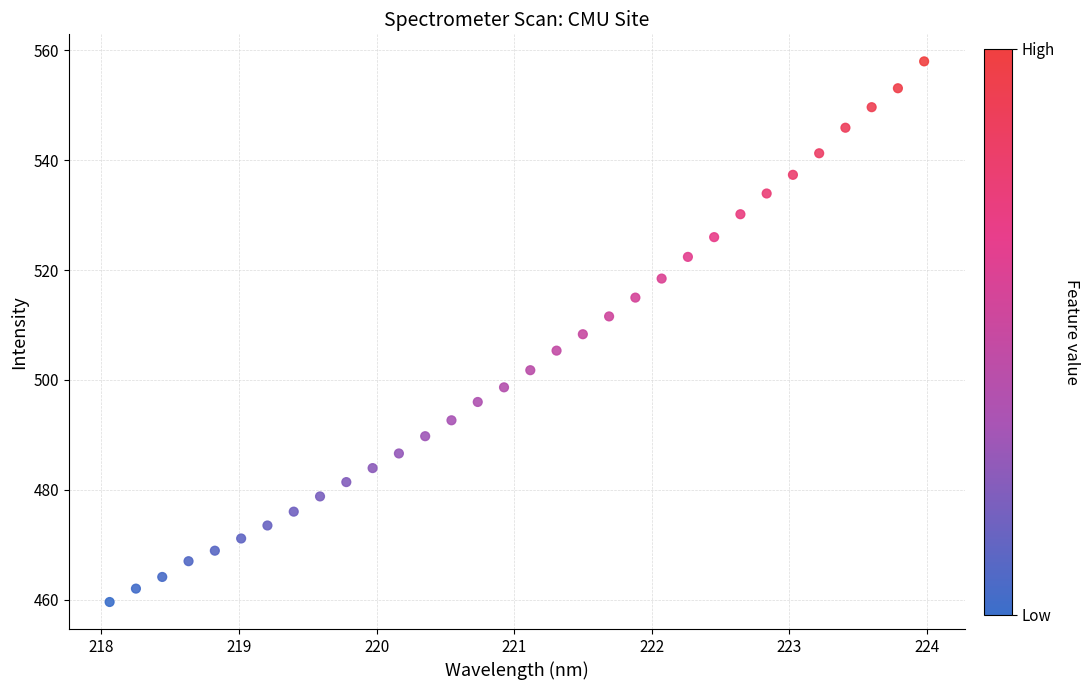

What is the range of Y values (max minus min)?

98.3